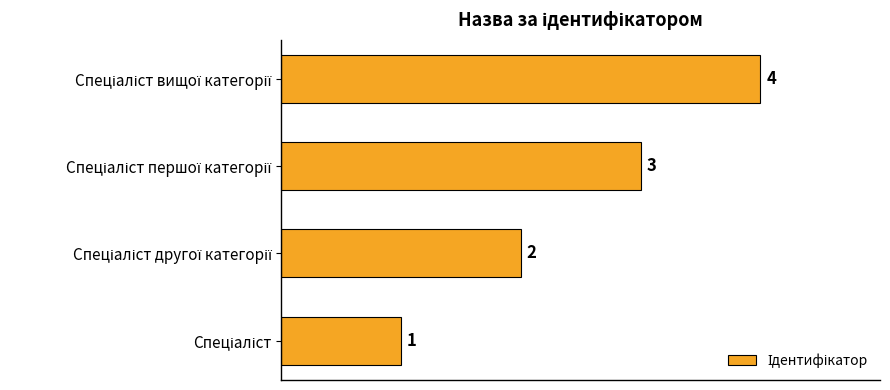

What is the smallest value displayed?

1